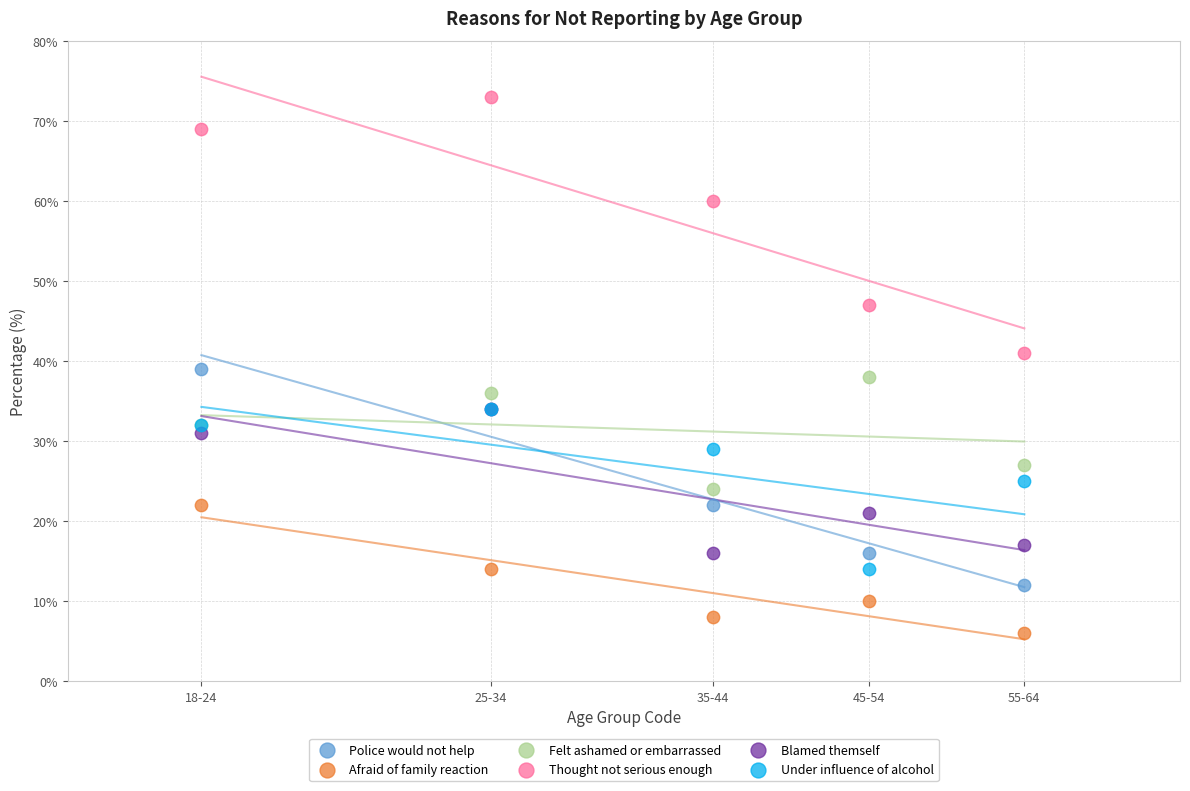

In the Thought not serious enough series, what Y value is closest to 57?

60